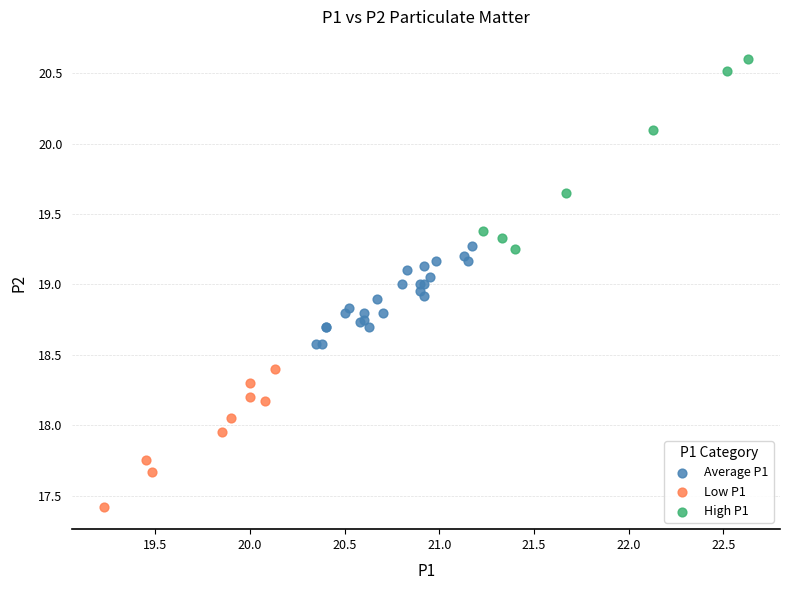

Which series has the widest spread of Y values?

High P1